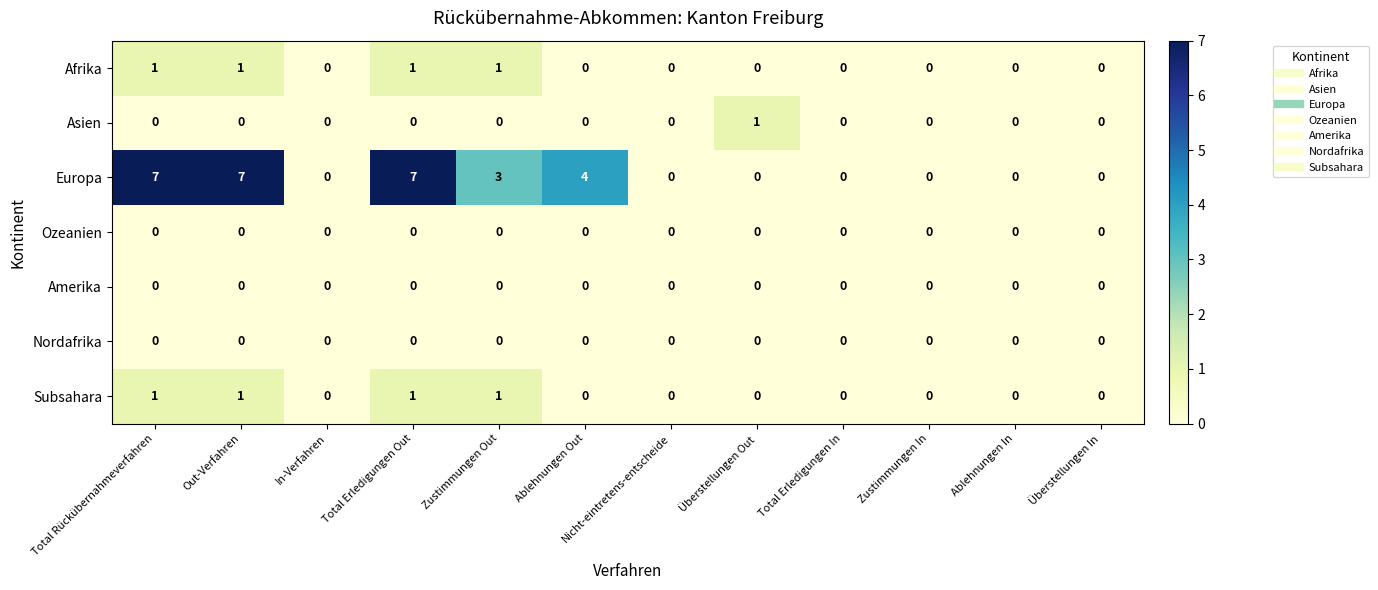

Count the number of categories in the chart.

12